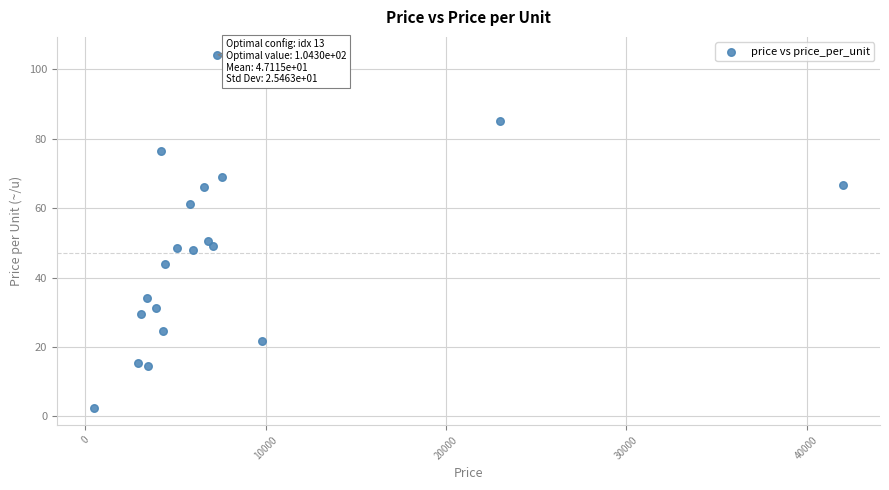

What Y value in the scatter plot is closest to 53?

50.4